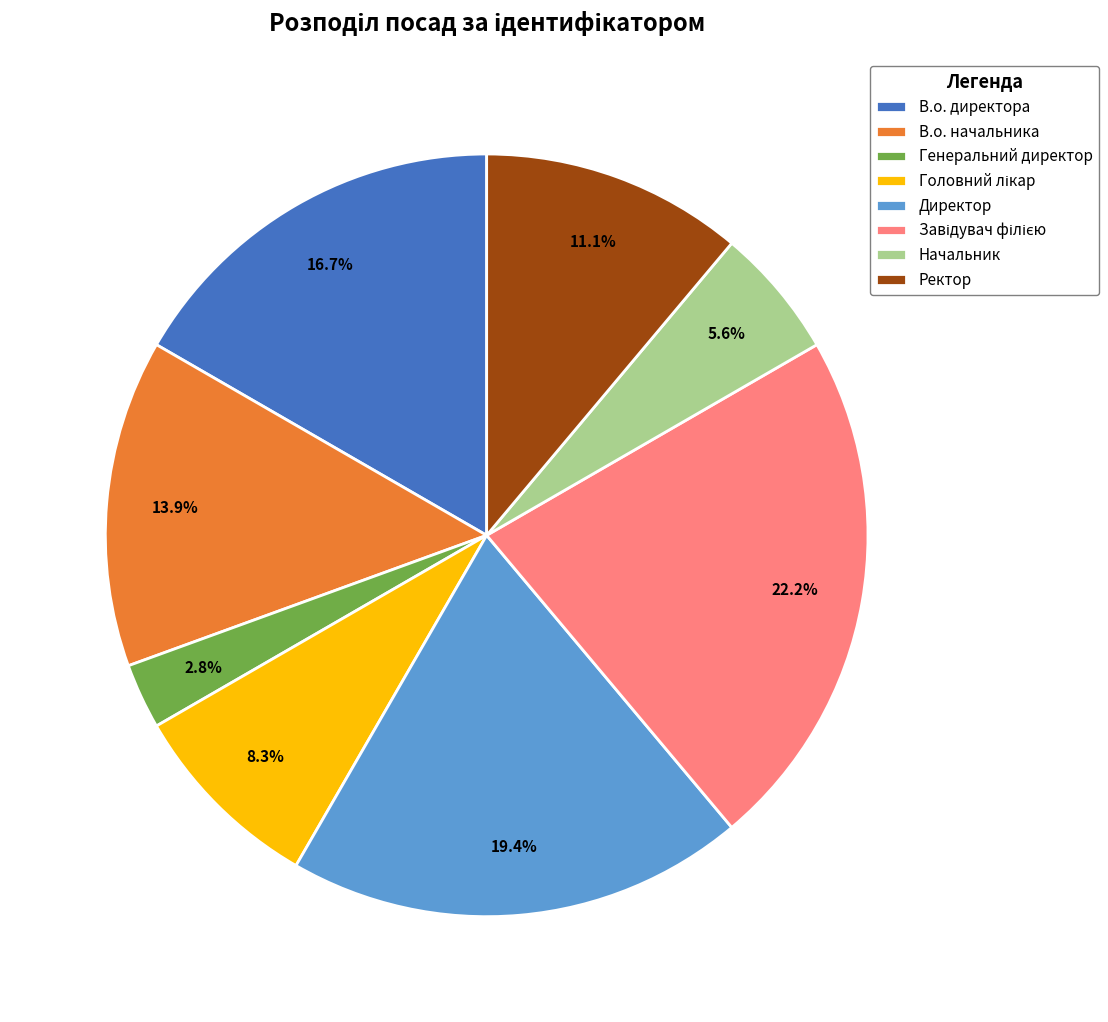

Is there any slice that represents more than half of the pie?

No